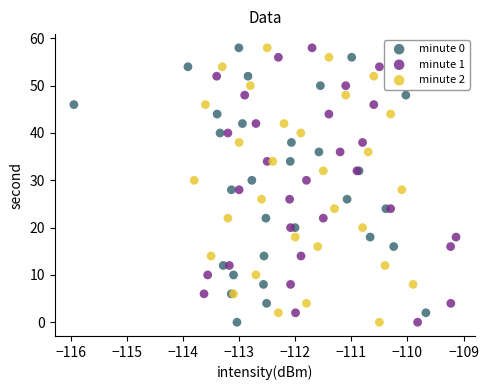

What are all the series names shown in the legend?

minute 0, minute 1, minute 2